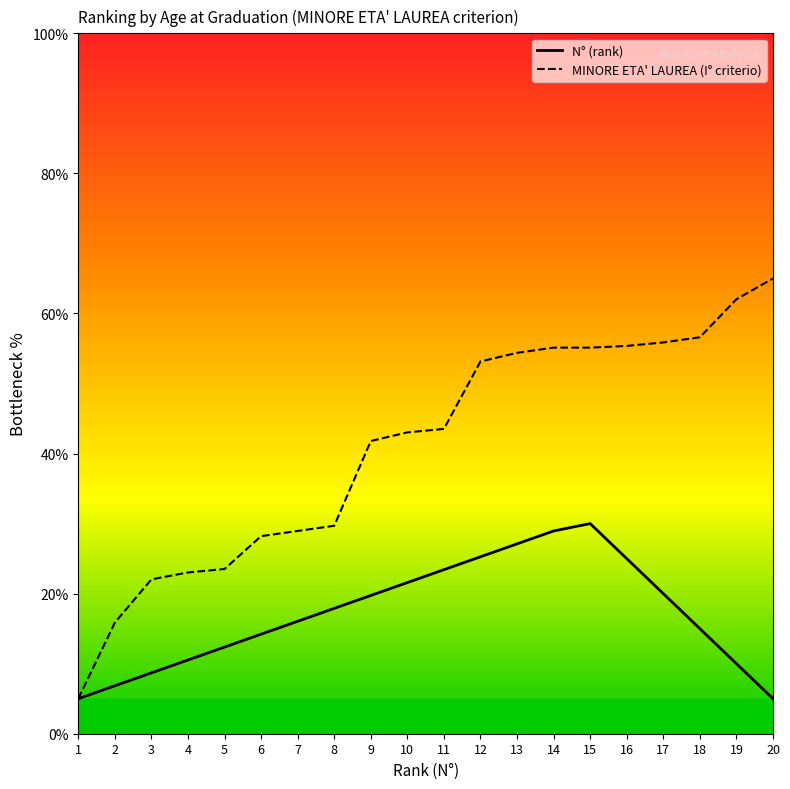

Which series changed the most between 1 and 17?

MINORE ETA' LAUREA (I° criterio)